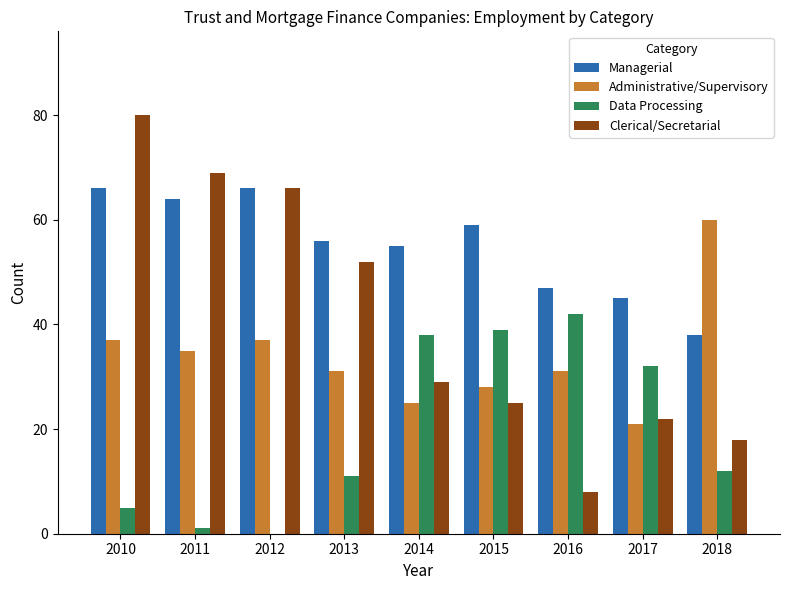

What is the difference between the Clerical/Secretarial values at 2010 and 2015?

55